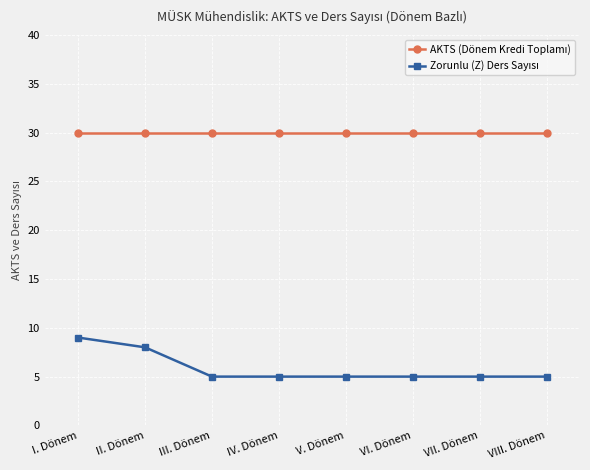

What is the total value across all series at VI. Dönem?

35